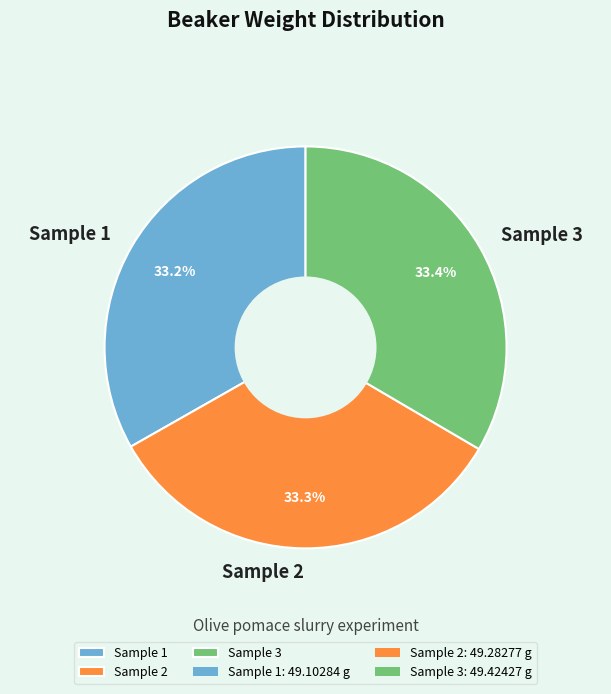

To the nearest percent, what is the combined percentage of Sample 3 and Sample 1?

67%